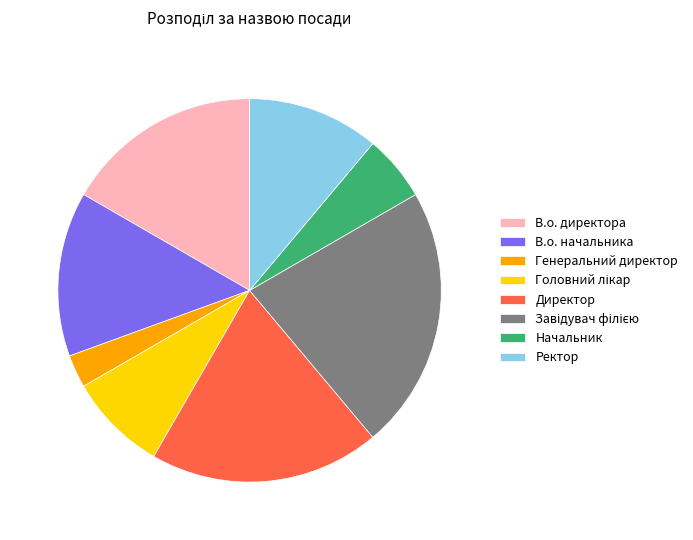

Do В.о. начальника and Начальник together represent more than half of the pie?

No